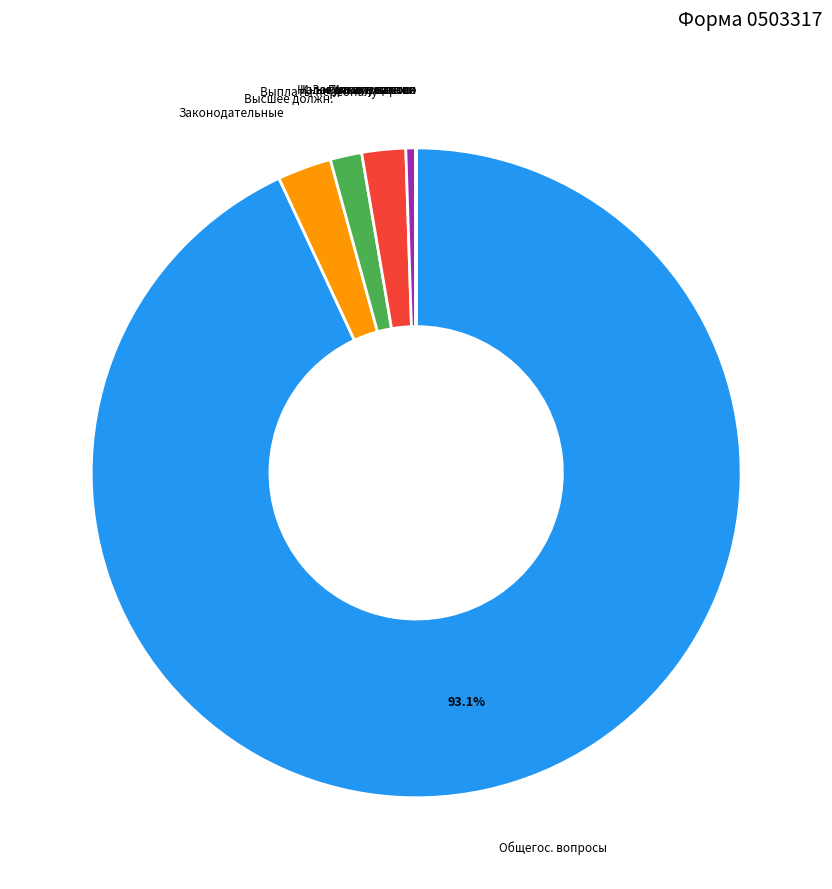

Is there any slice that represents more than half of the pie?

Yes